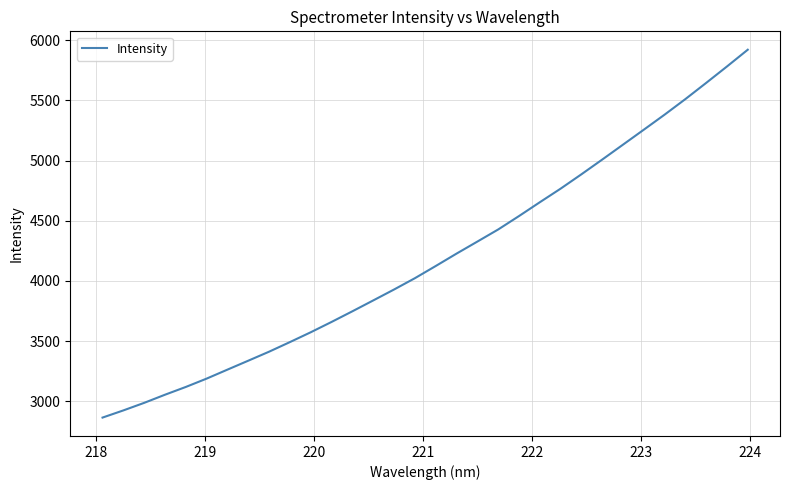

What is the minimum value shown in the chart?

2865.1